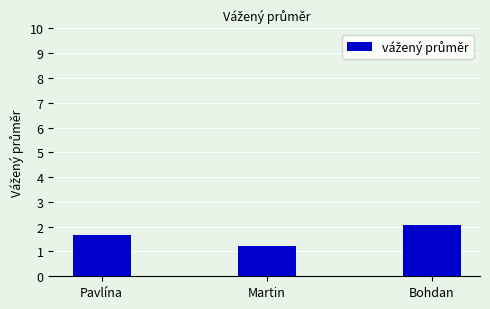

Are the bars horizontal?

No